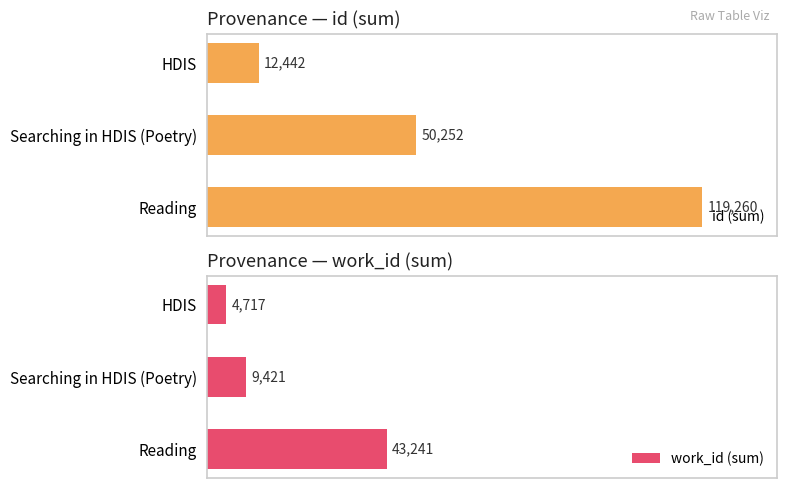

Which category has the lowest value in the id (sum) series?

HDIS